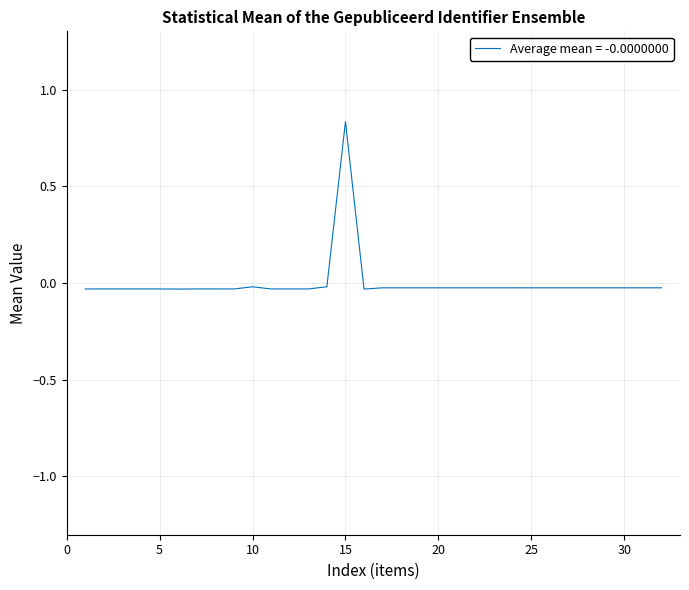

Is it true that the value at 10 is -0.0?

True